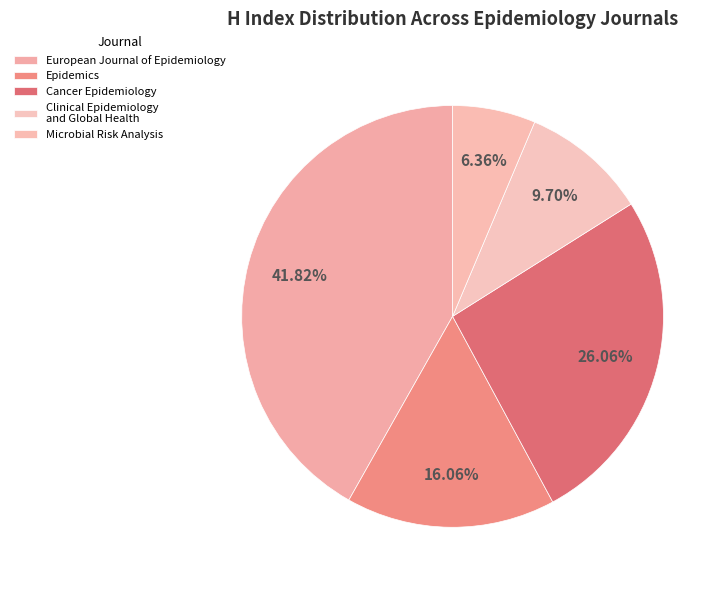

How many segments does this pie chart have?

5